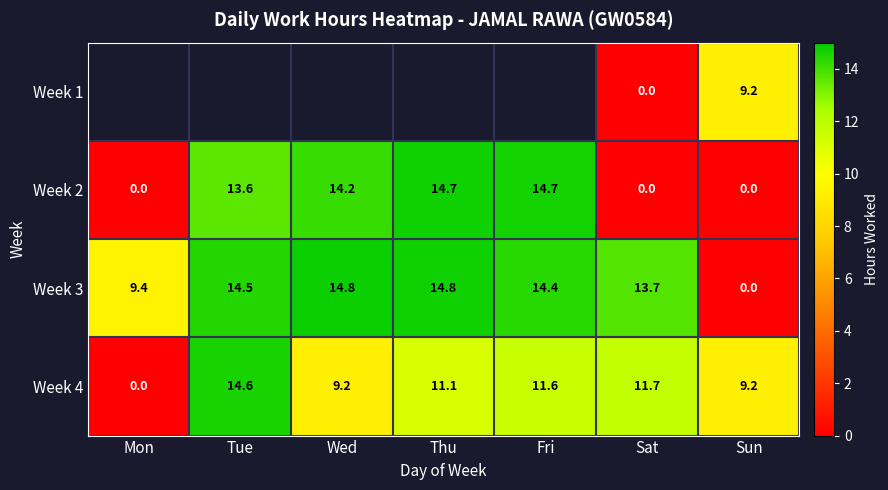

Which has a higher value, Sun or Mon?

Mon